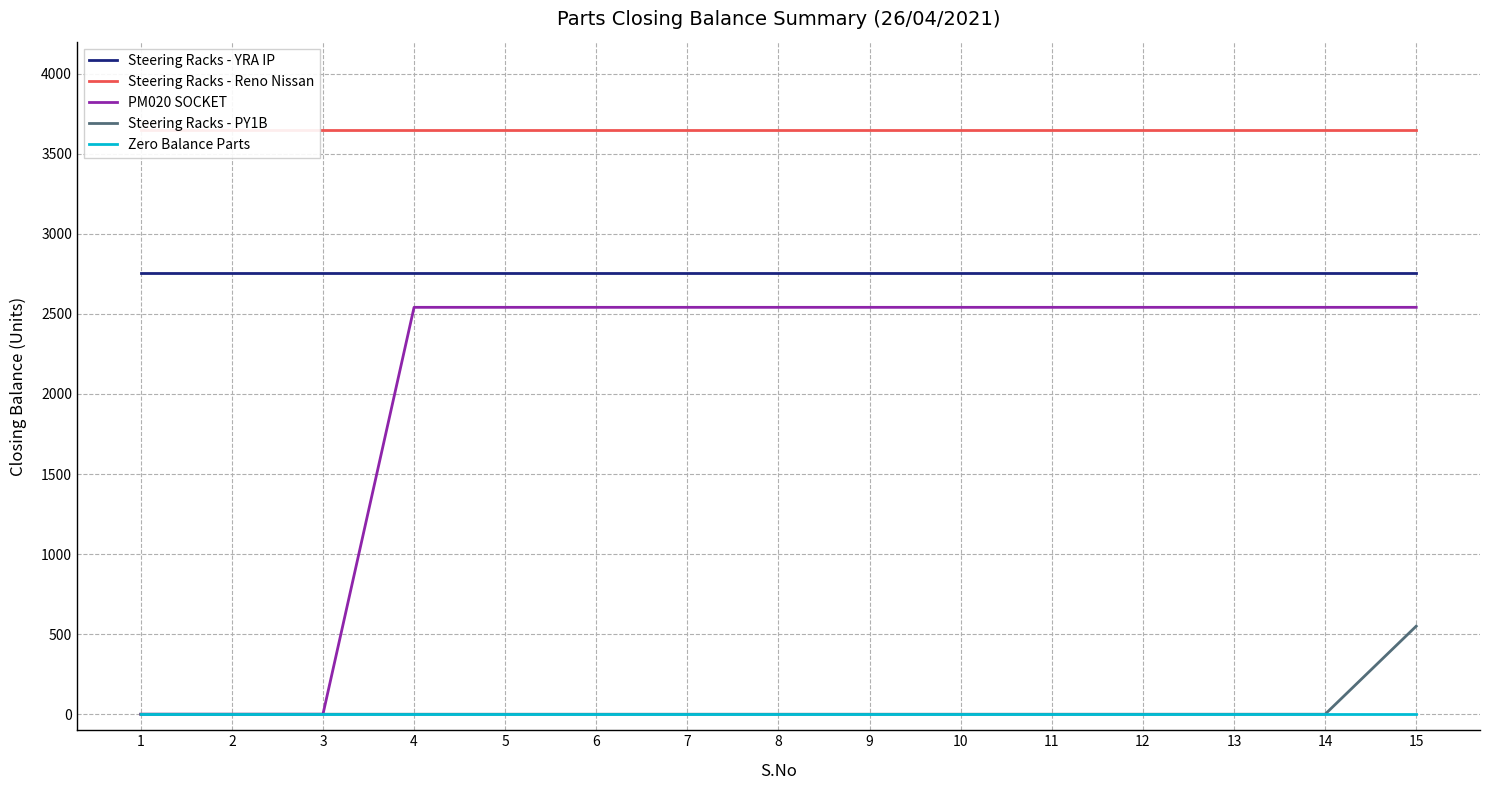

Reading right to left, transcribe all the data shown in this chart.

Steering Racks - YRA IP: 2754	2754	2754	2754	2754	2754	2754	2754	2754	2754	2754	2754	2754	2754	2754
Steering Racks - Reno Nissan: 3648	3648	3648	3648	3648	3648	3648	3648	3648	3648	3648	3648	3648	3648	3648
PM020 SOCKET: 2541	2541	2541	2541	2541	2541	2541	2541	2541	2541	2541	2541	0	0	0
Steering Racks - PY1B: 550	0	0	0	0	0	0	0	0	0	0	0	0	0	0
Zero Balance Parts: 0	0	0	0	0	0	0	0	0	0	0	0	0	0	0